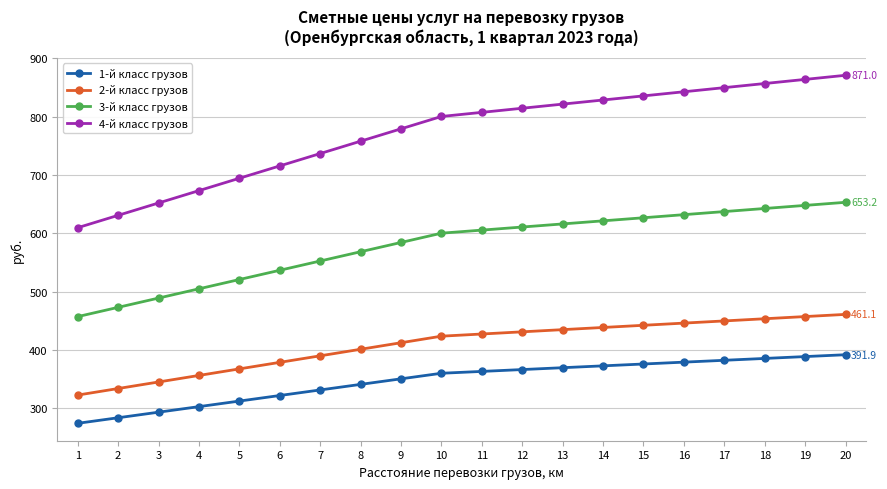

What is the sum of all 3-й класс грузов values?

11581.4